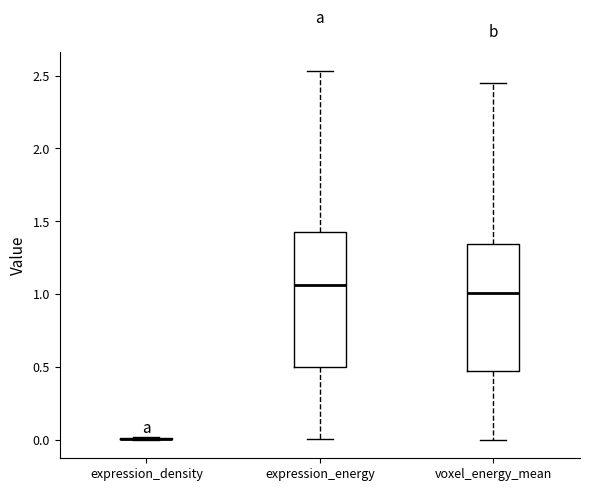

Which box is the tallest, from its lower edge to its upper edge?

expression_energy